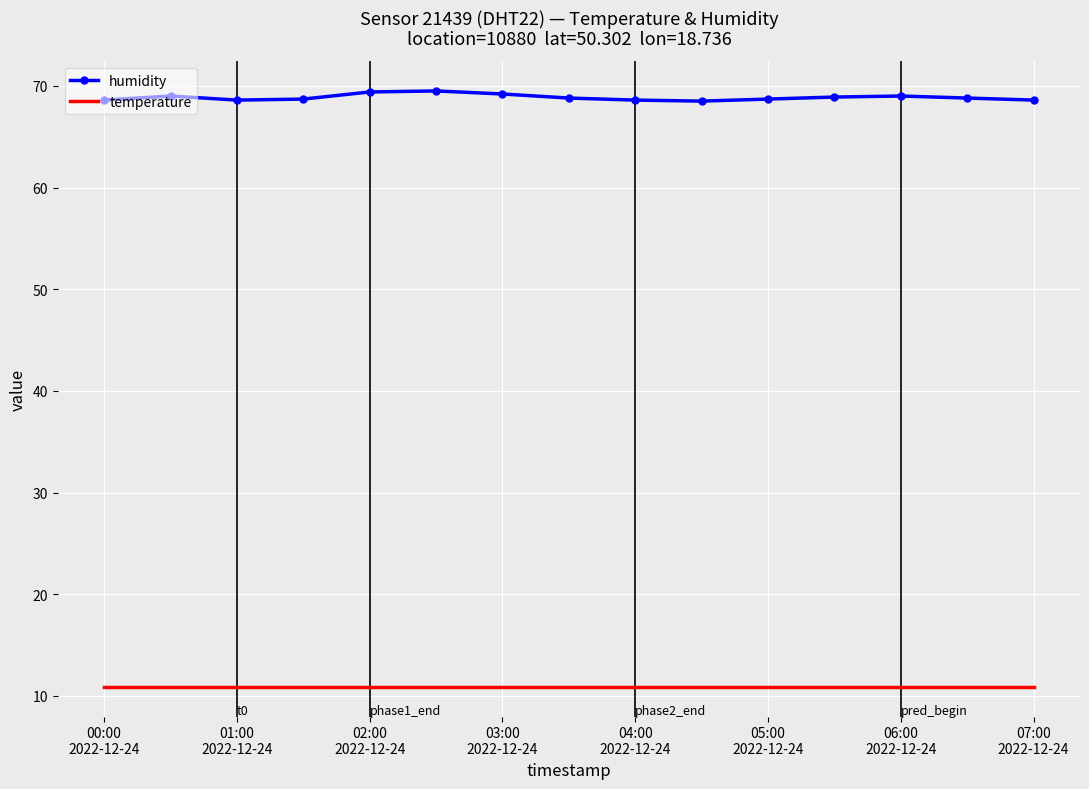

Which series has the largest total across all categories?

humidity